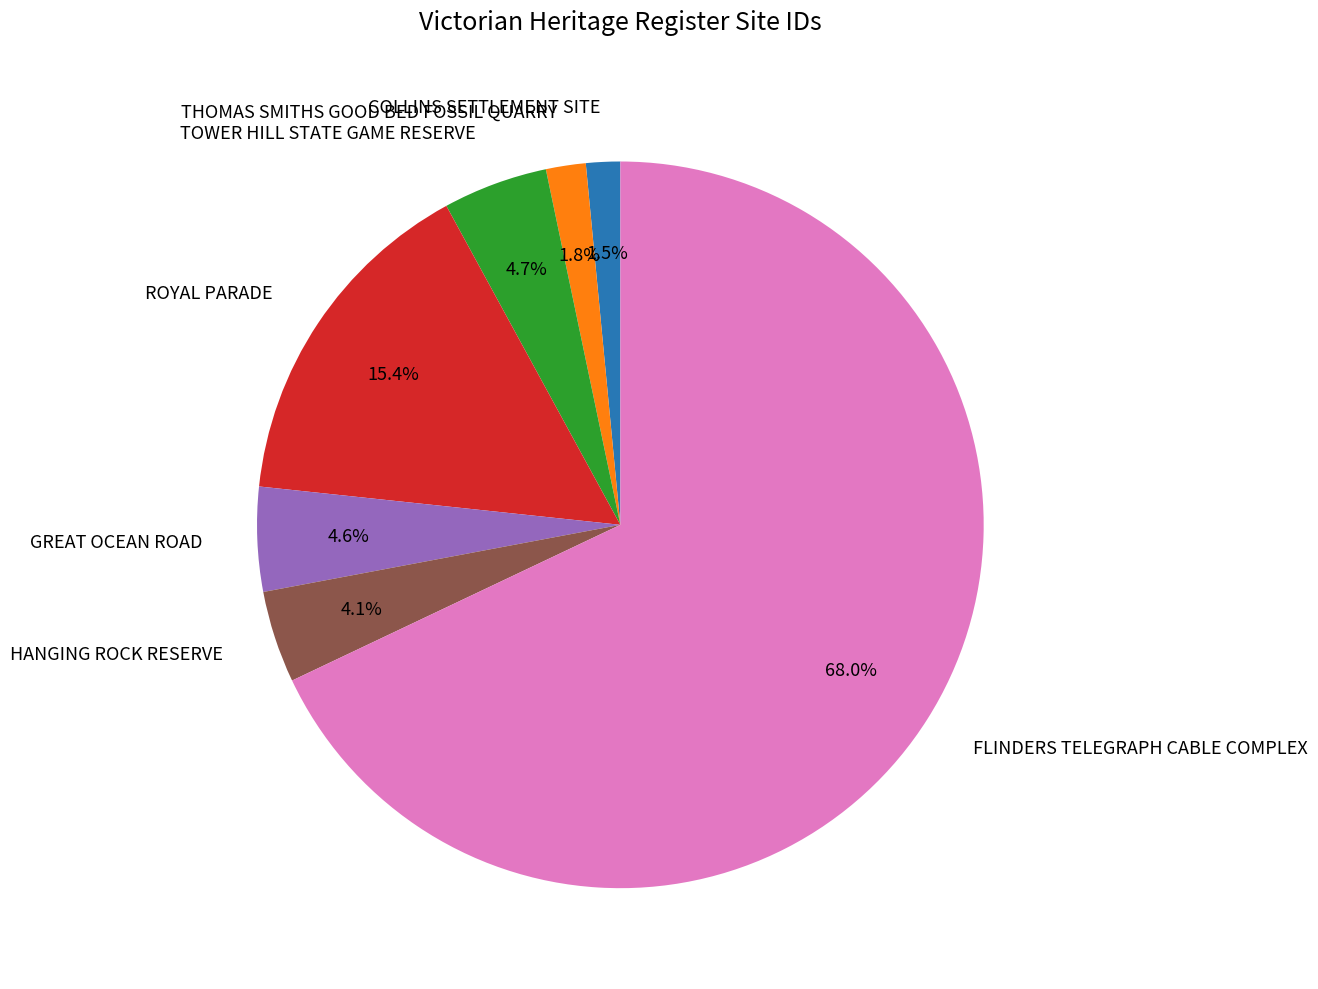

True or false: HANGING ROCK RESERVE accounts for 4% of the total.

True